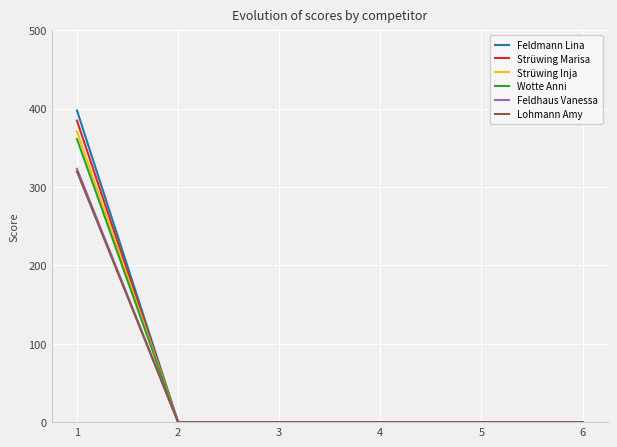

Which series changed the most between 1 and 5?

Feldmann Lina